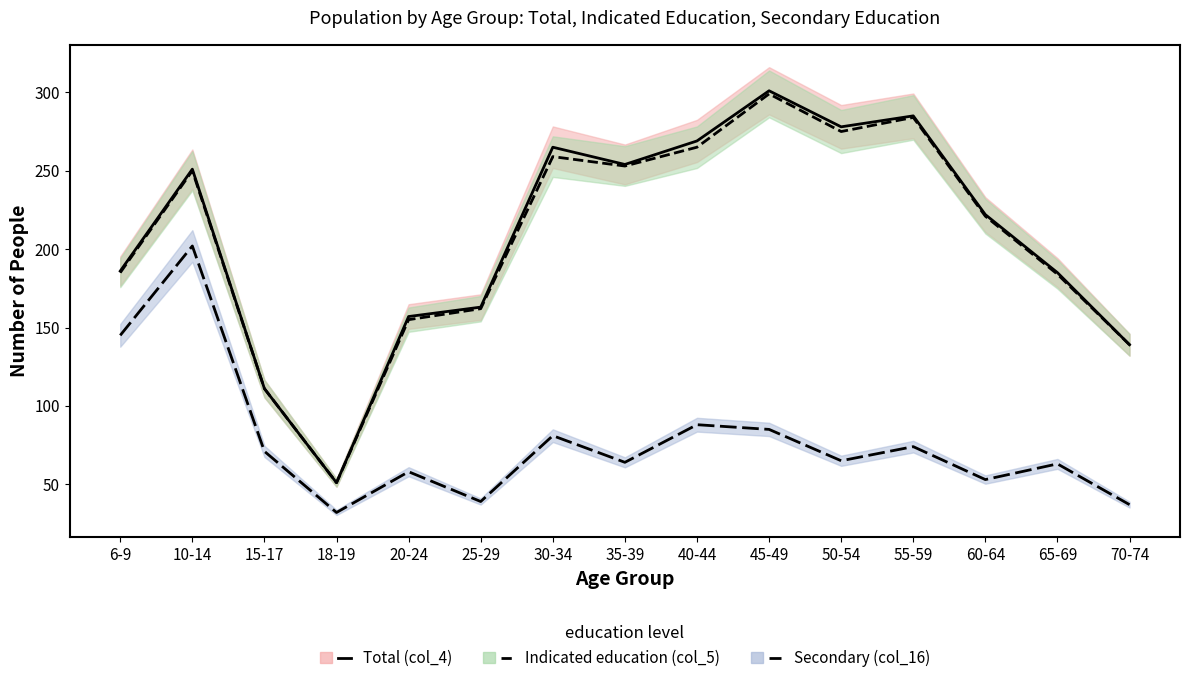

The value of Indicated education (col_5) at 70-74 is 139. True or false?

True